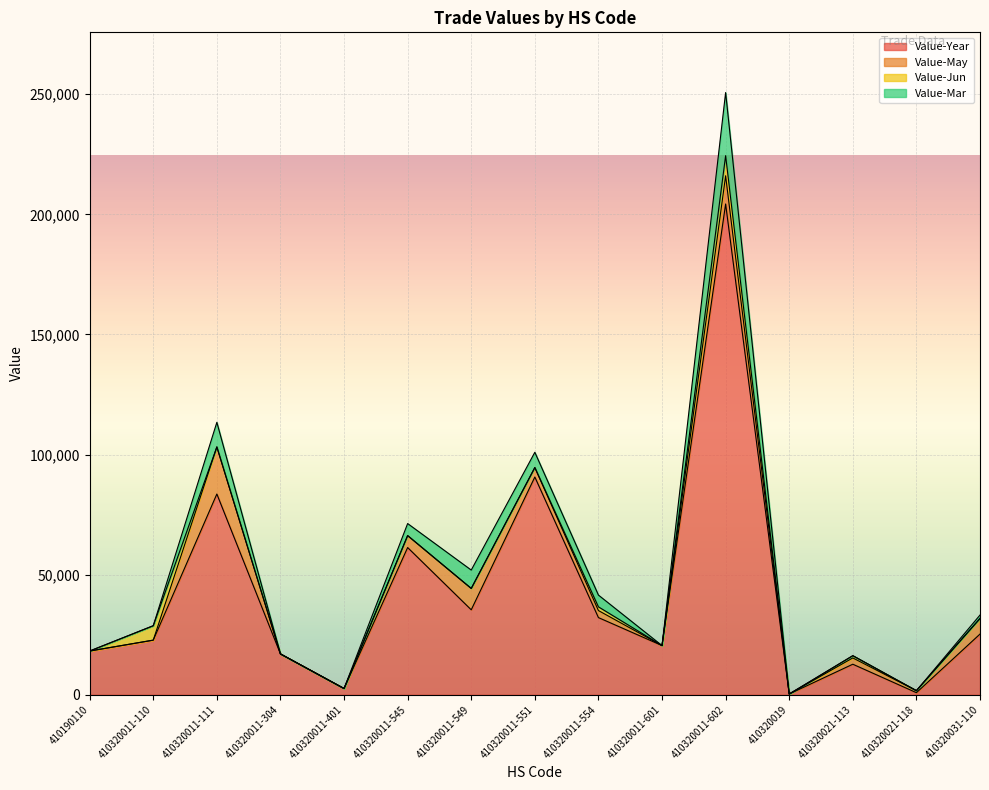

After their last crossing, which series has the higher values: Value-Jun or Value-Mar?

Value-Mar